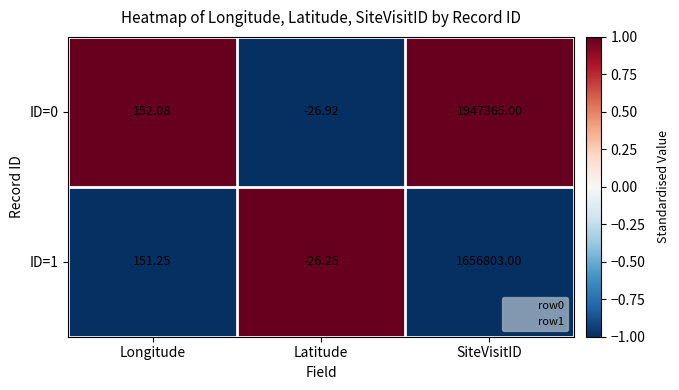

Which series has the widest spread of values?

ID=0